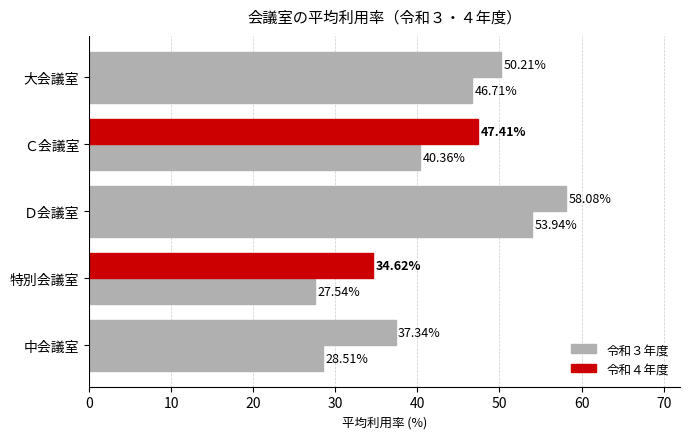

Reading left to right, list all the values displayed in this chart.

令和３年度: 46.7	40.4	53.9	27.5	28.5
令和４年度: 50.2	47.4	58.1	34.6	37.3